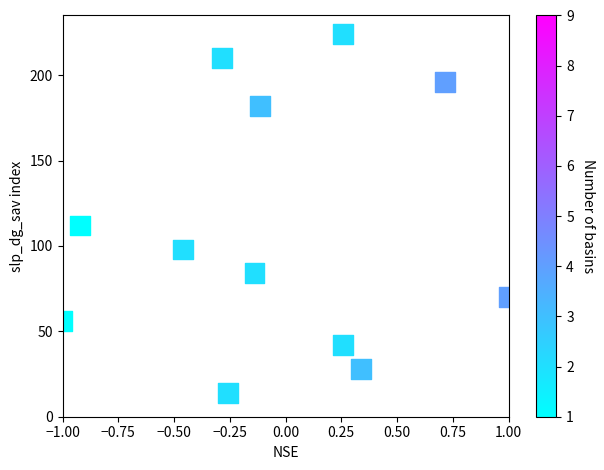

What is the range of Y values (max minus min)?

210